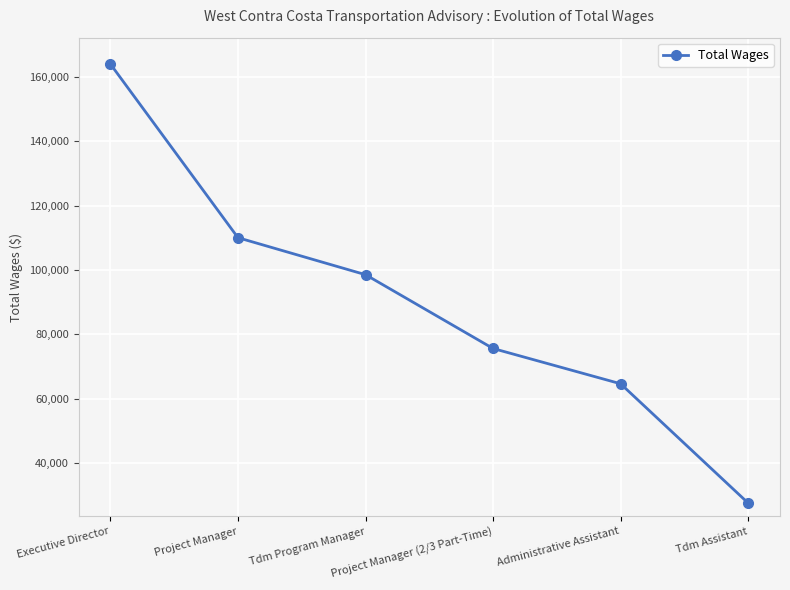

What is the greatest value displayed?

163953